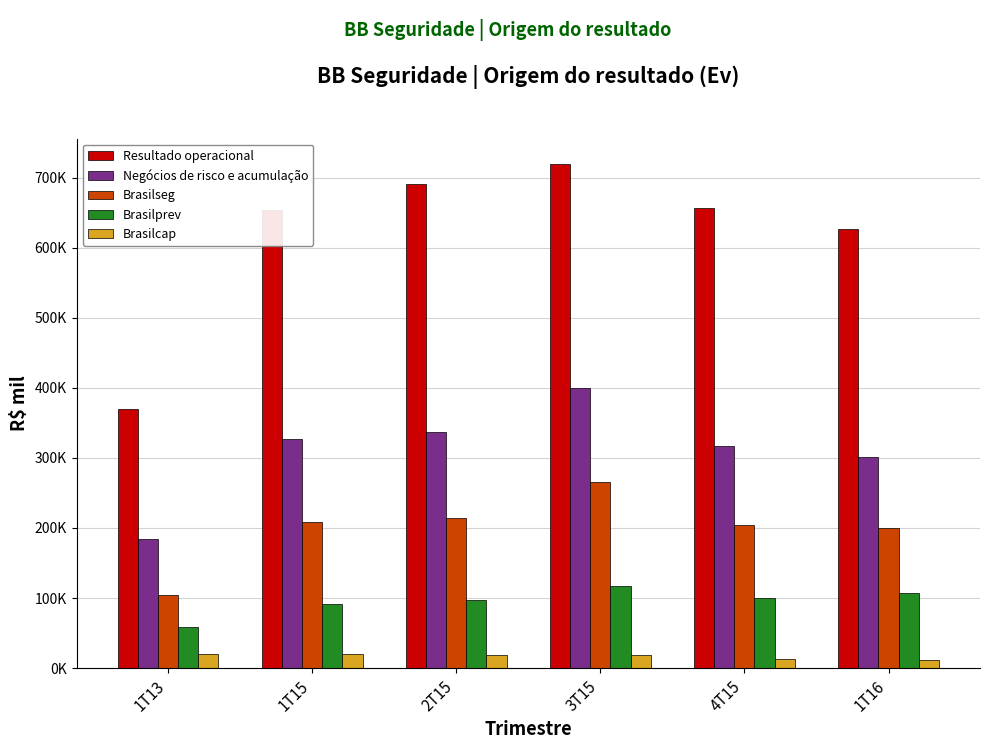

What are all the series names shown in the legend?

Resultado operacional, Negócios de risco e acumulação, Brasilseg, Brasilprev, Brasilcap